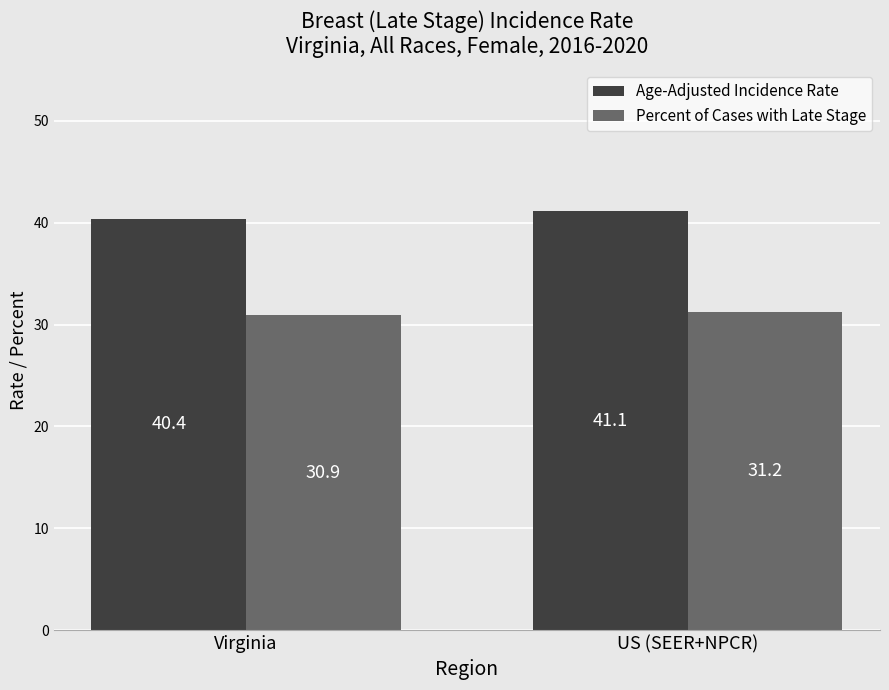

Rank the series by their average value, from lowest to highest.

Percent of Cases with Late Stage, Age-Adjusted Incidence Rate